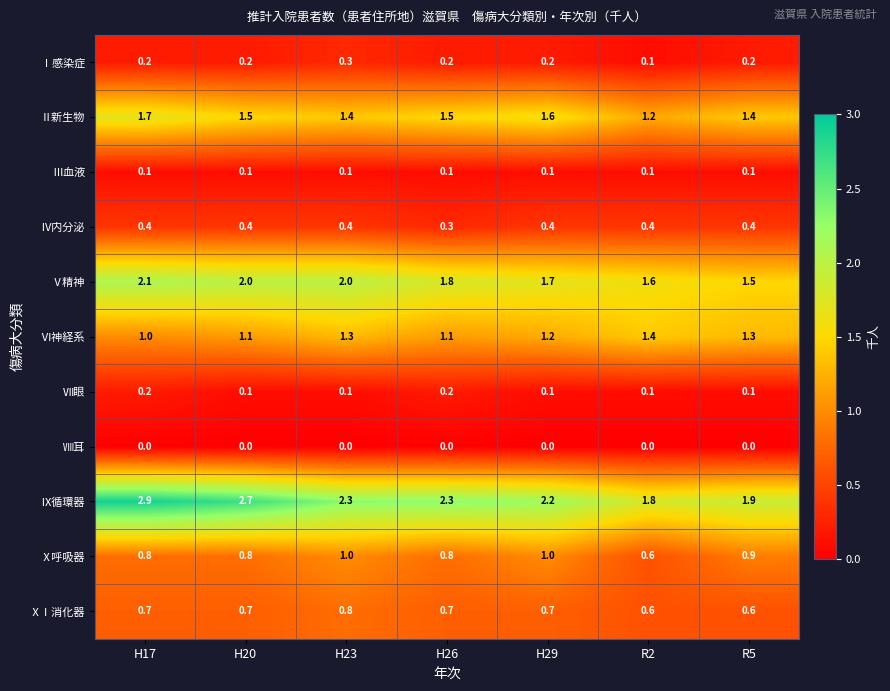

Which series has the largest total across all categories?

Ⅸ循環器